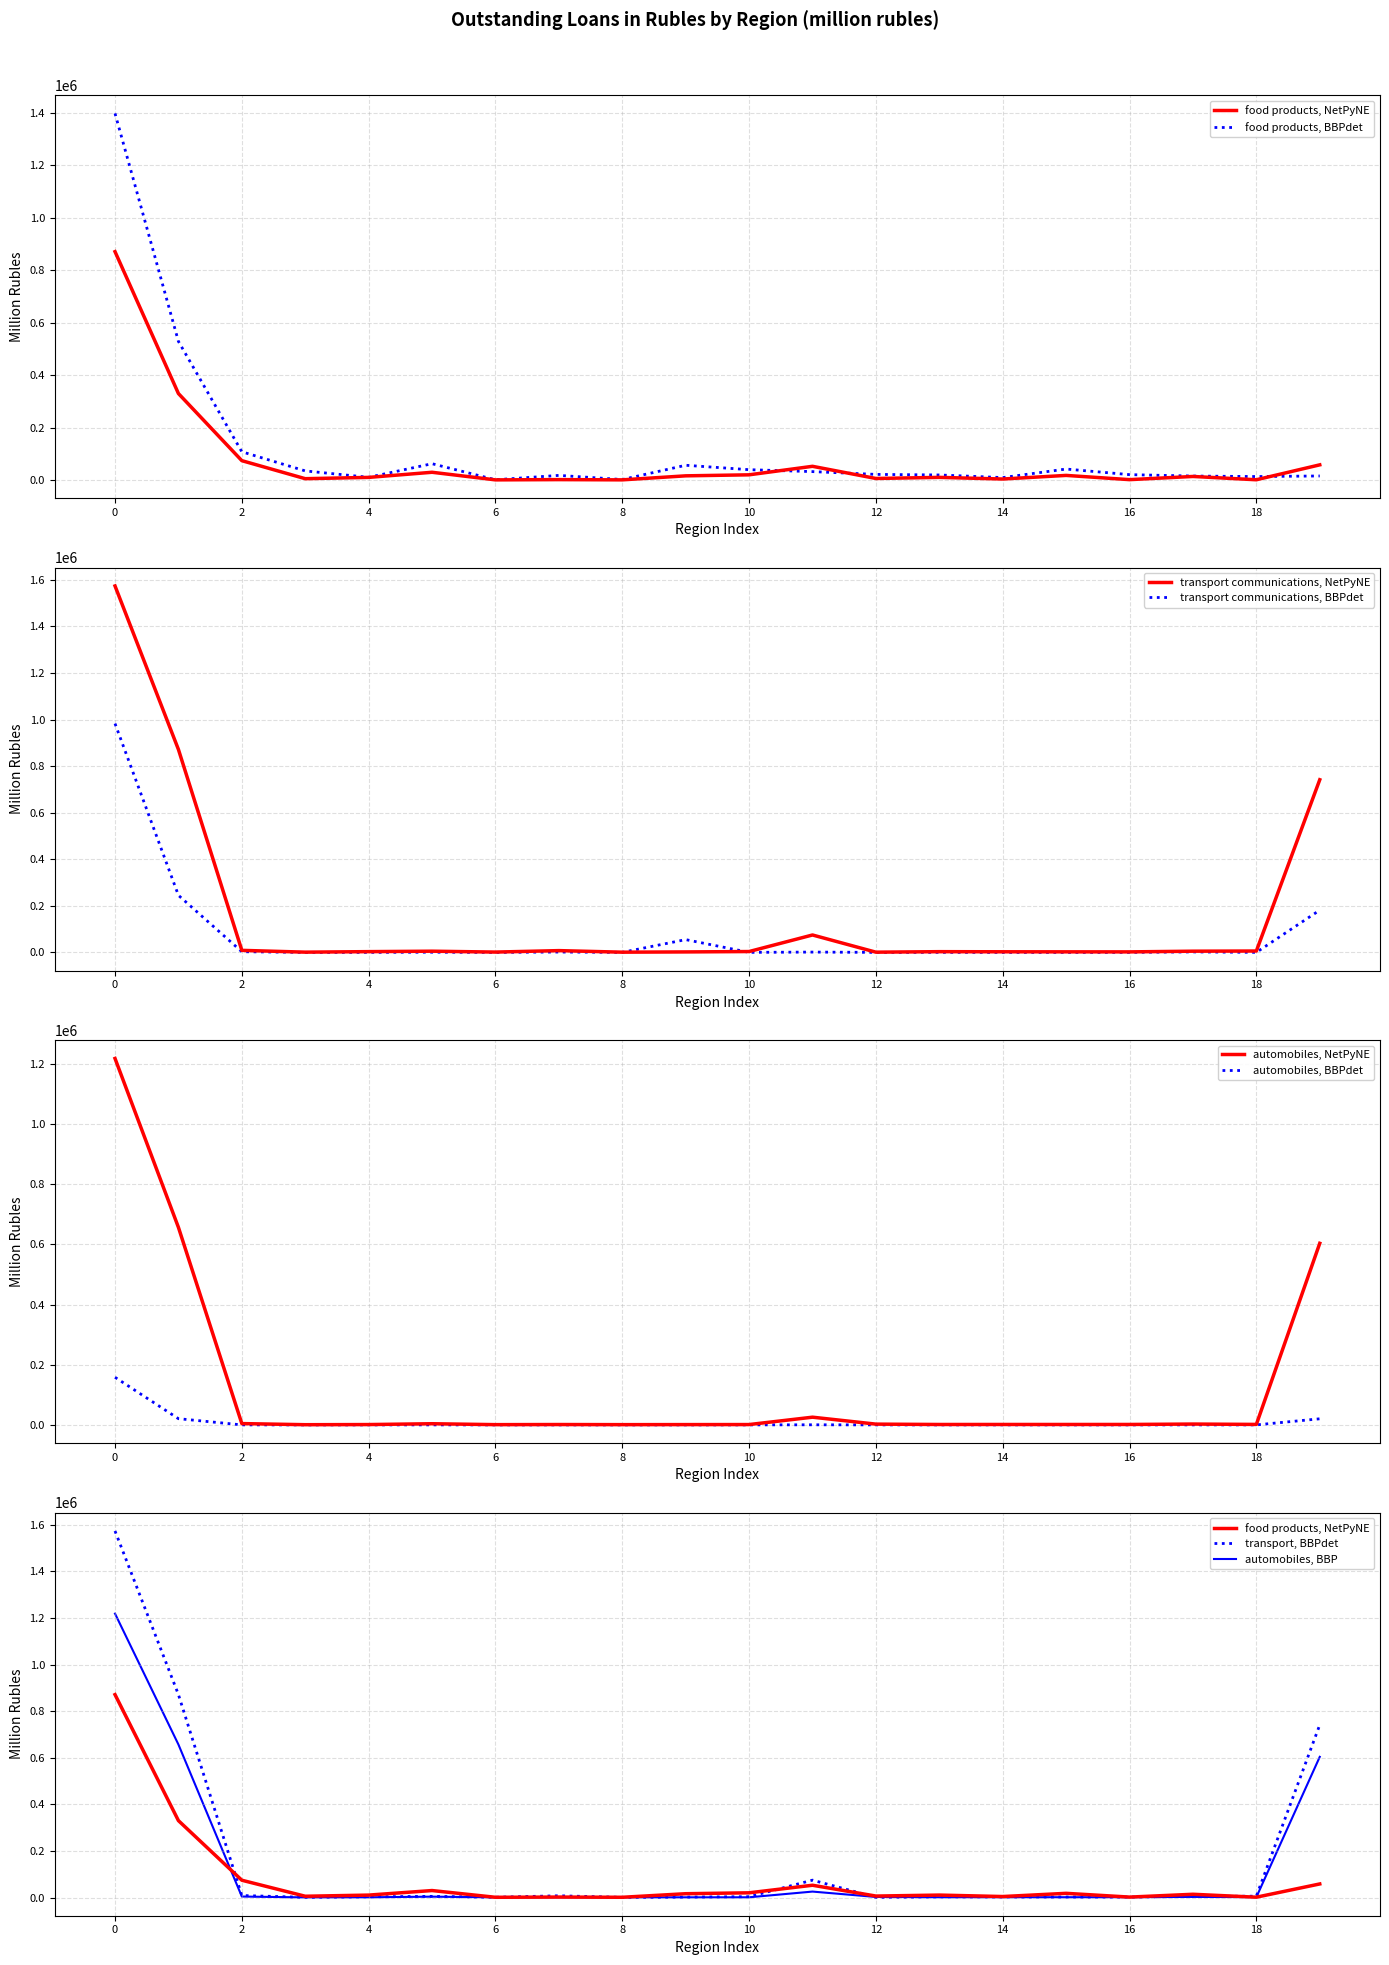

What is the average value of the food products series?

76574